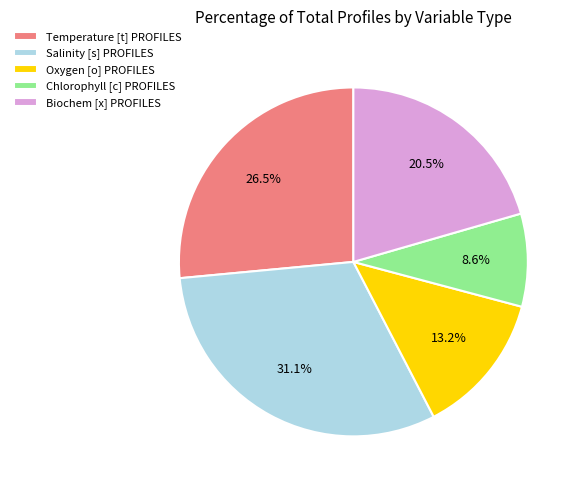

Which category has the smallest portion of the pie?

Chlorophyll [c] PROFILES